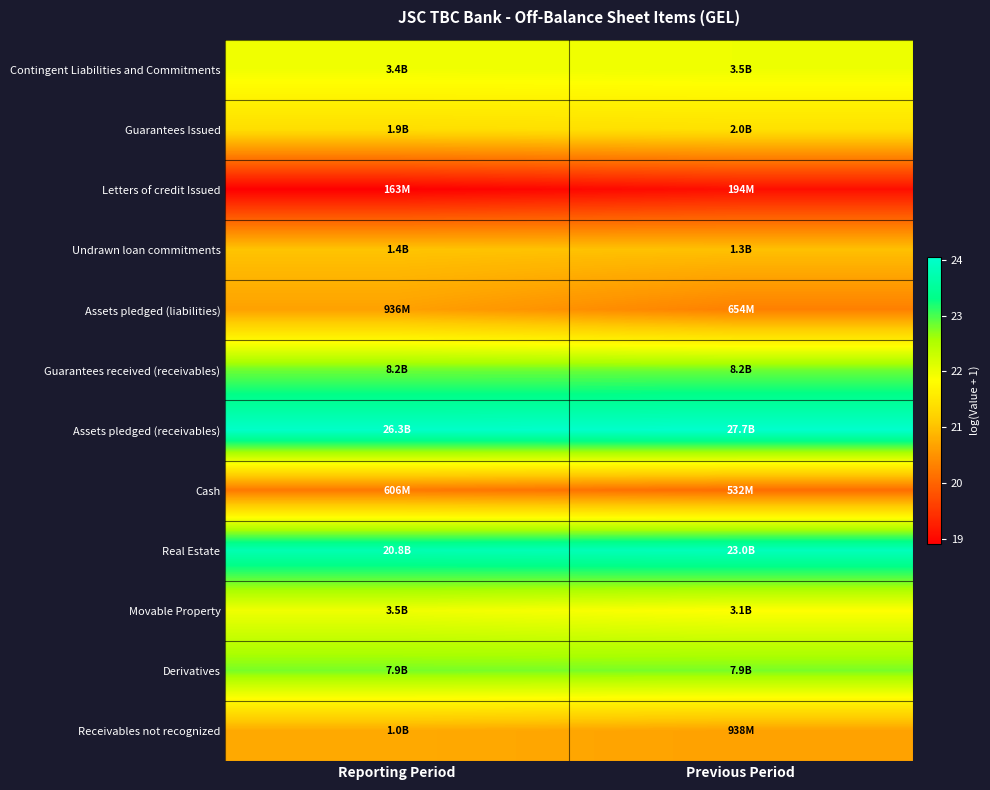

What is the spread (max minus min) of values at Reporting Period?

5.1